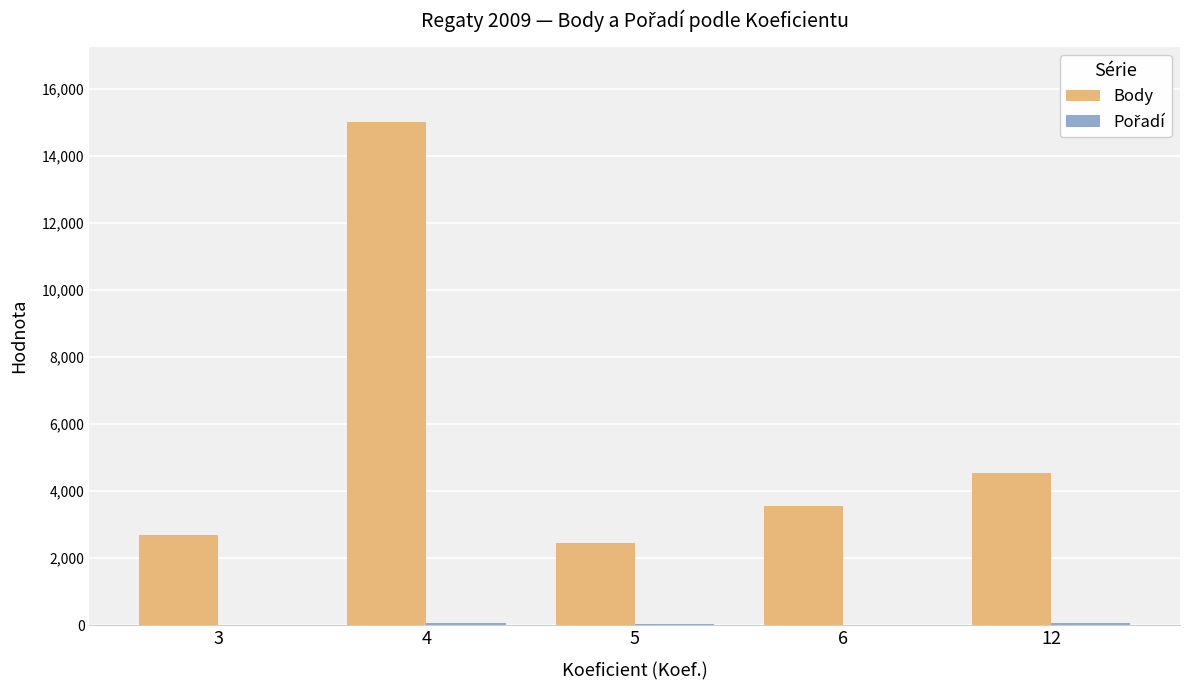

Which series changed the most between 3 and 6?

Body